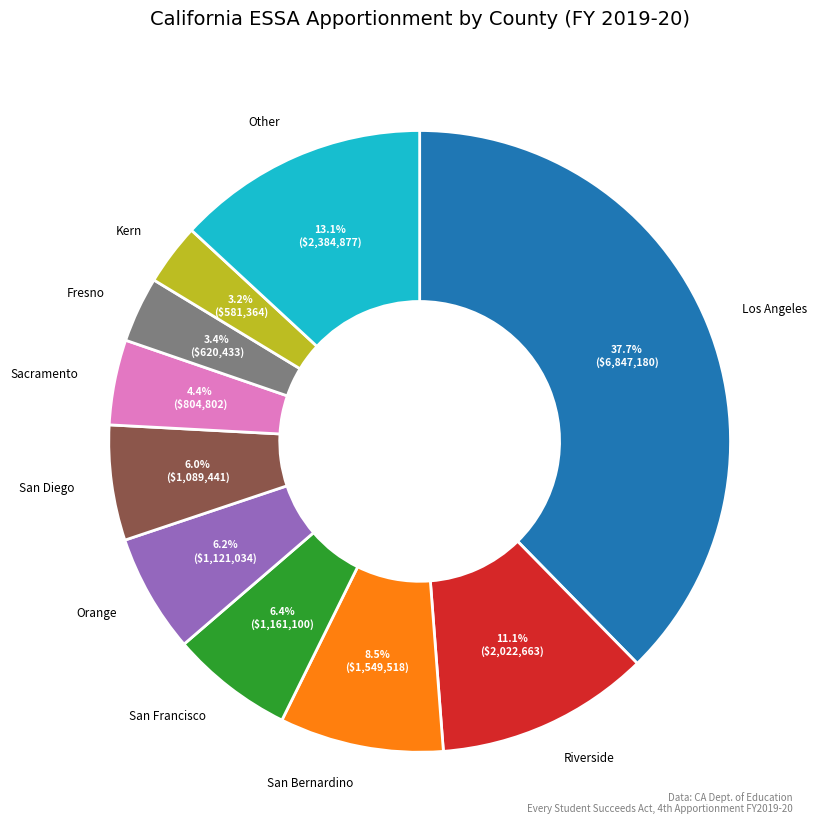

Is there any slice that represents more than half of the pie?

No